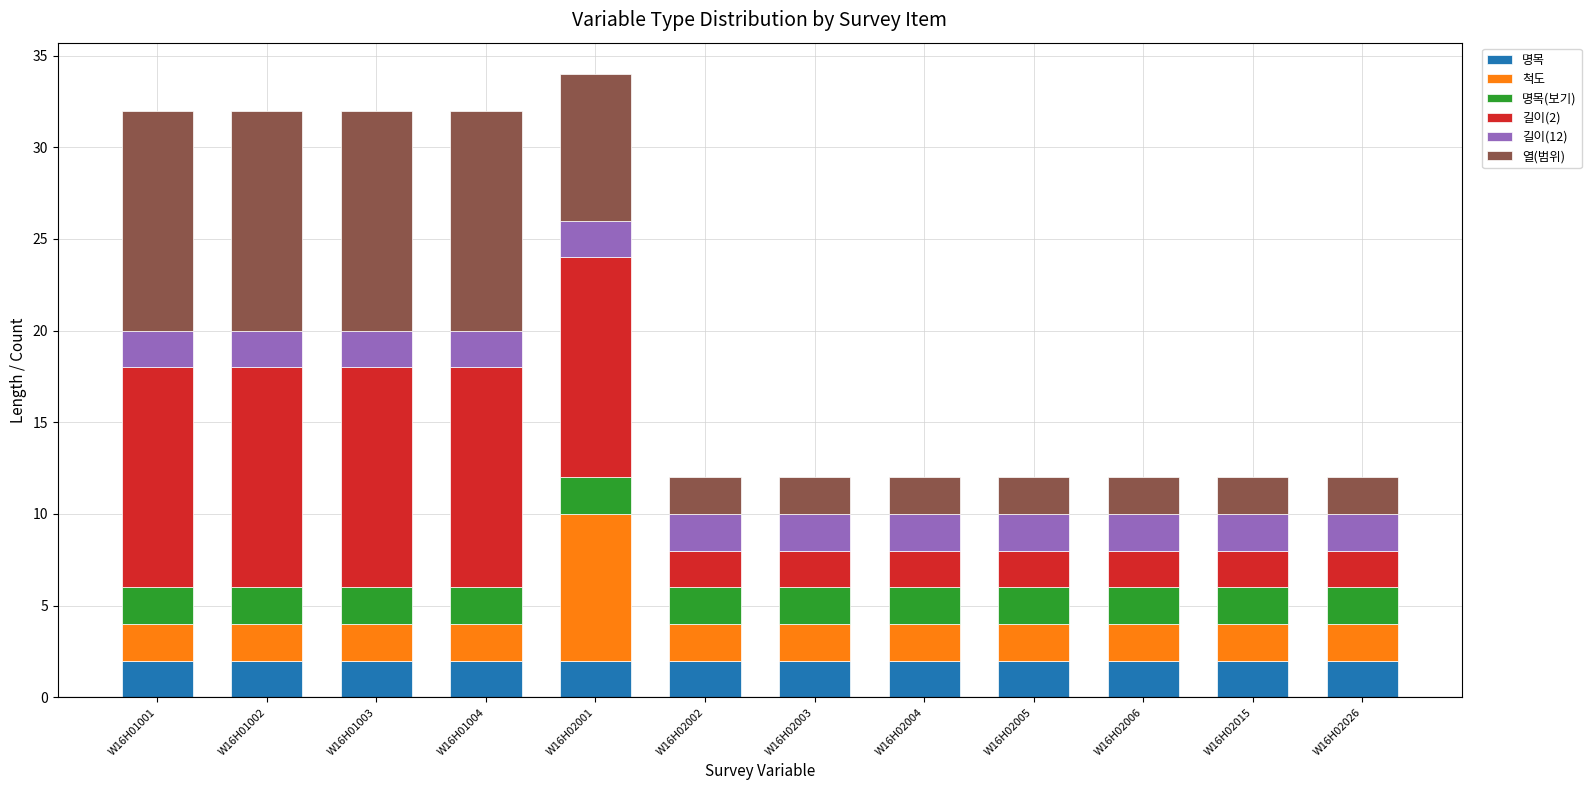

The 명목 series shows 2 at W16H02005. True or false?

True